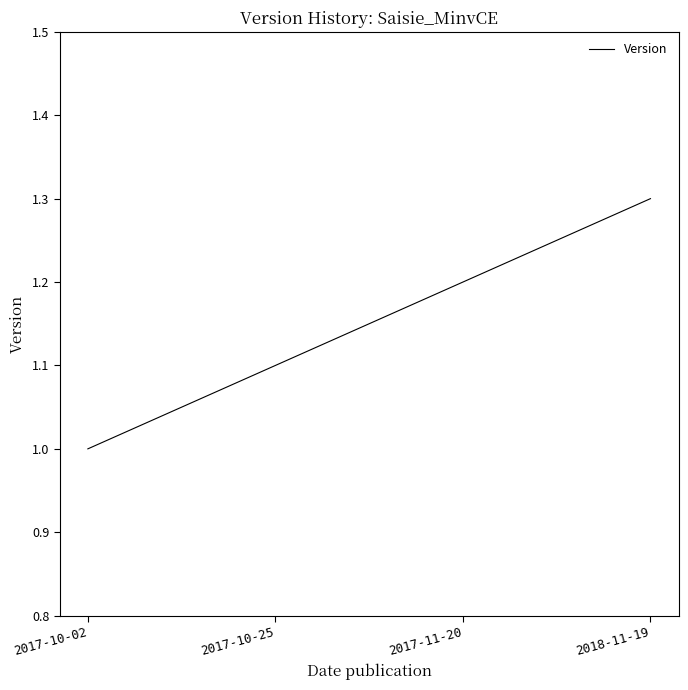

Between 2017-11-20 and 2018-11-19, which is larger?

2018-11-19